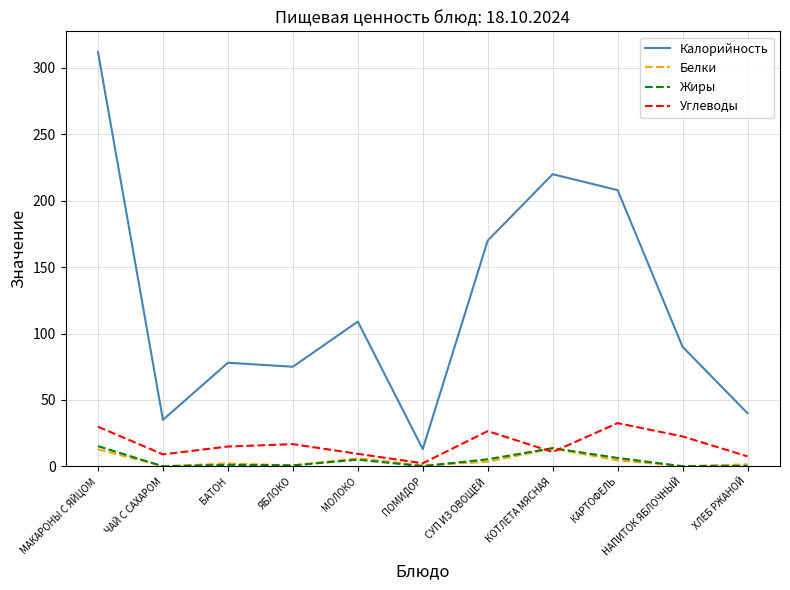

Which series has the largest total across all categories?

Калорийность